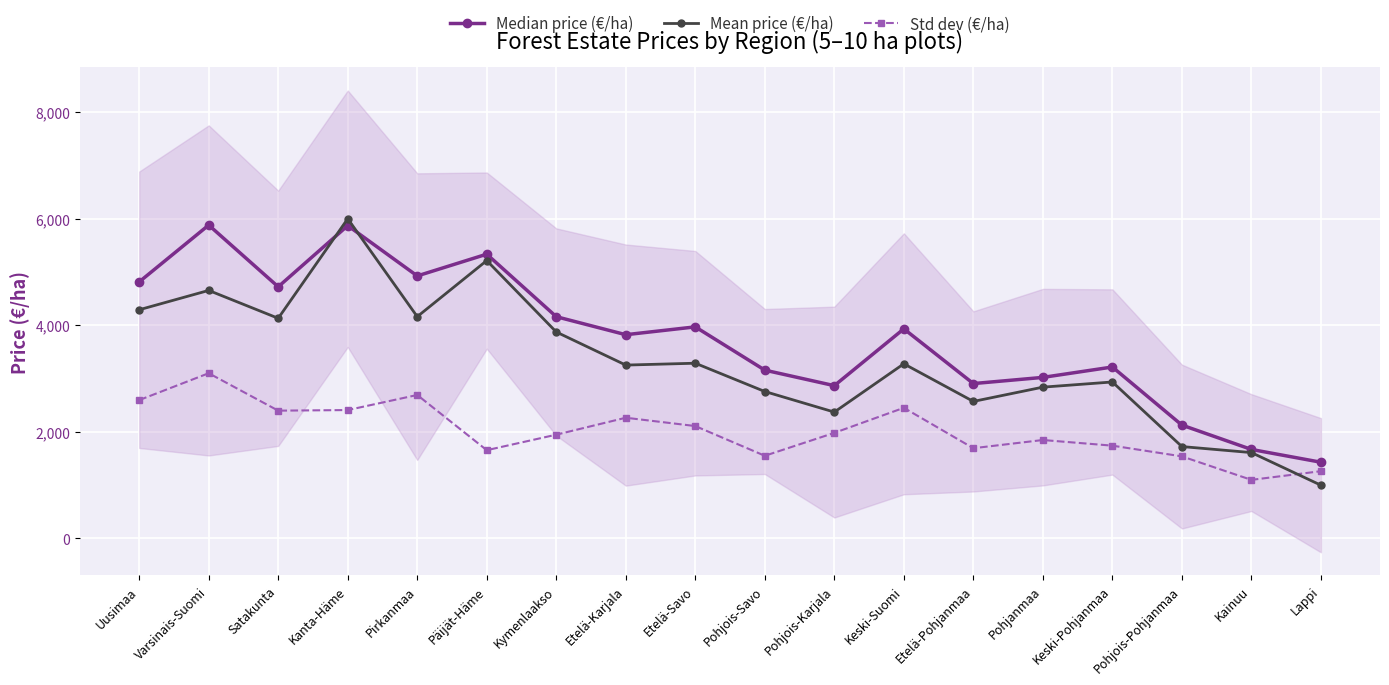

What is the difference between the maximum and minimum values in the Std dev (€/ha) series?

2001